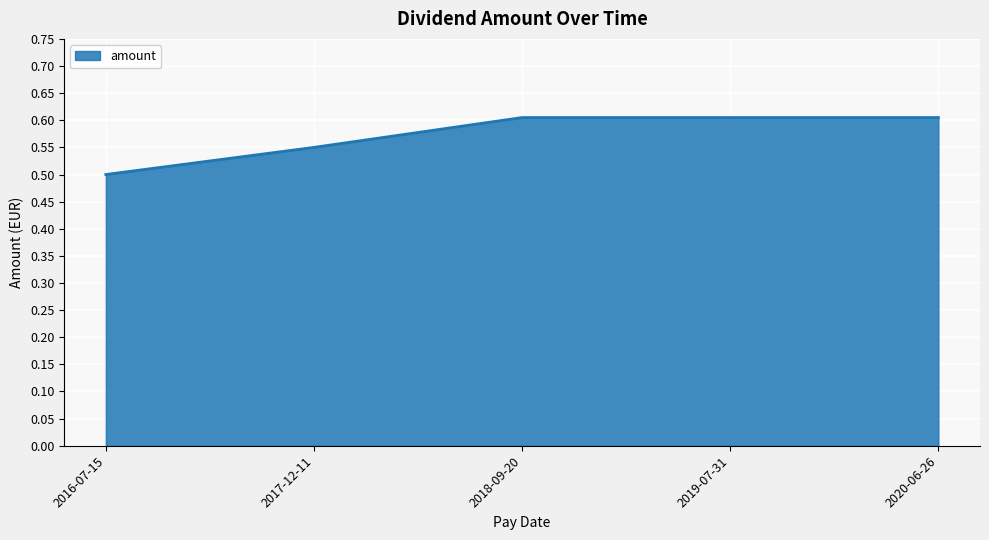

What is the sum of the values at 2017-12-11 and 2016-07-15?

1.1